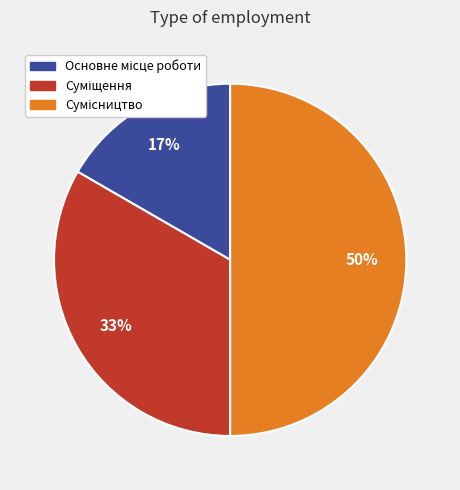

How many segments does this pie chart have?

3